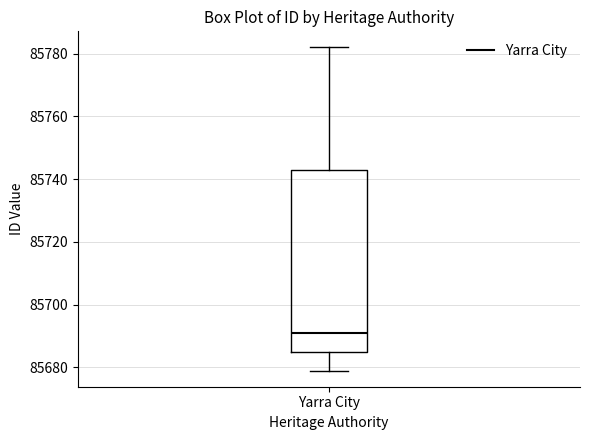

Where is the lower edge of the box for Yarra City on the y-axis? The values are not printed on the chart, so give them approximately, as read against the axis.

85686